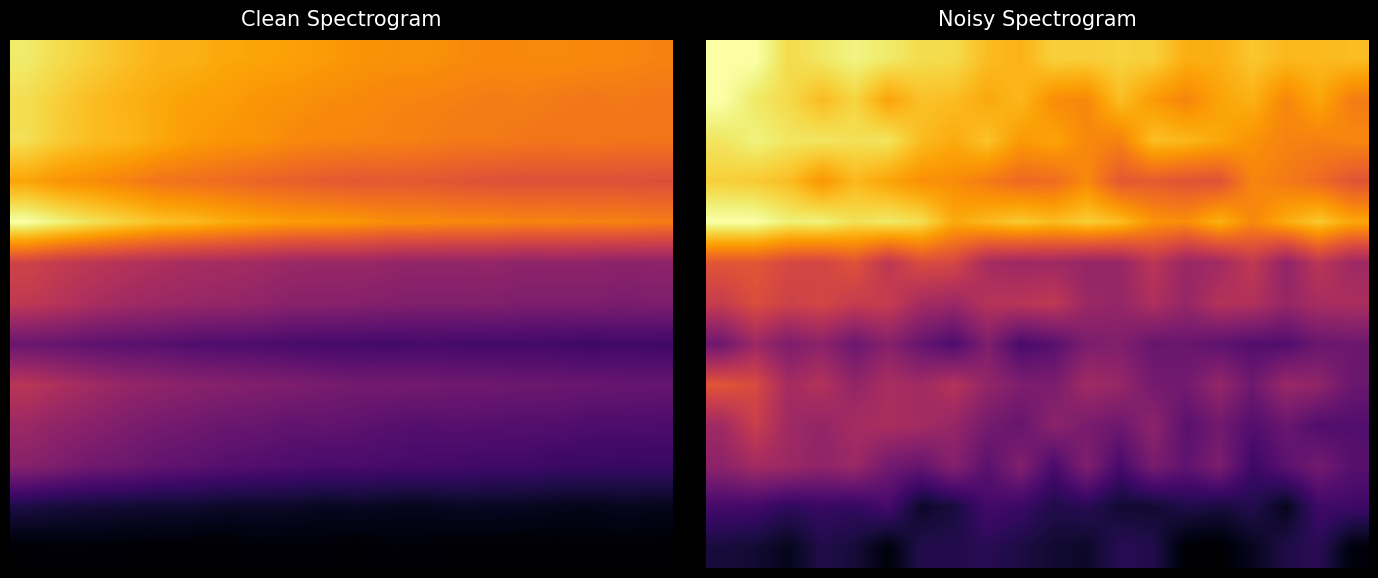

What is the maximum value shown in the chart?

1.0